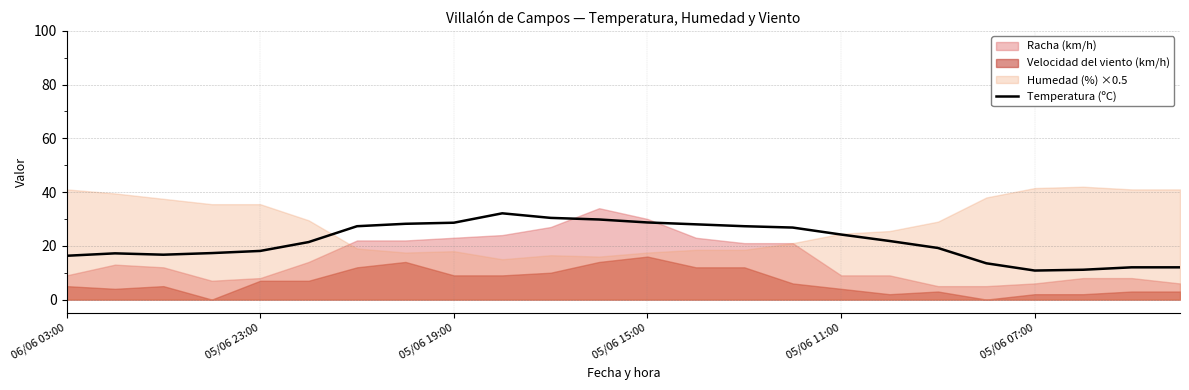

How many lines are shown in the chart?

1